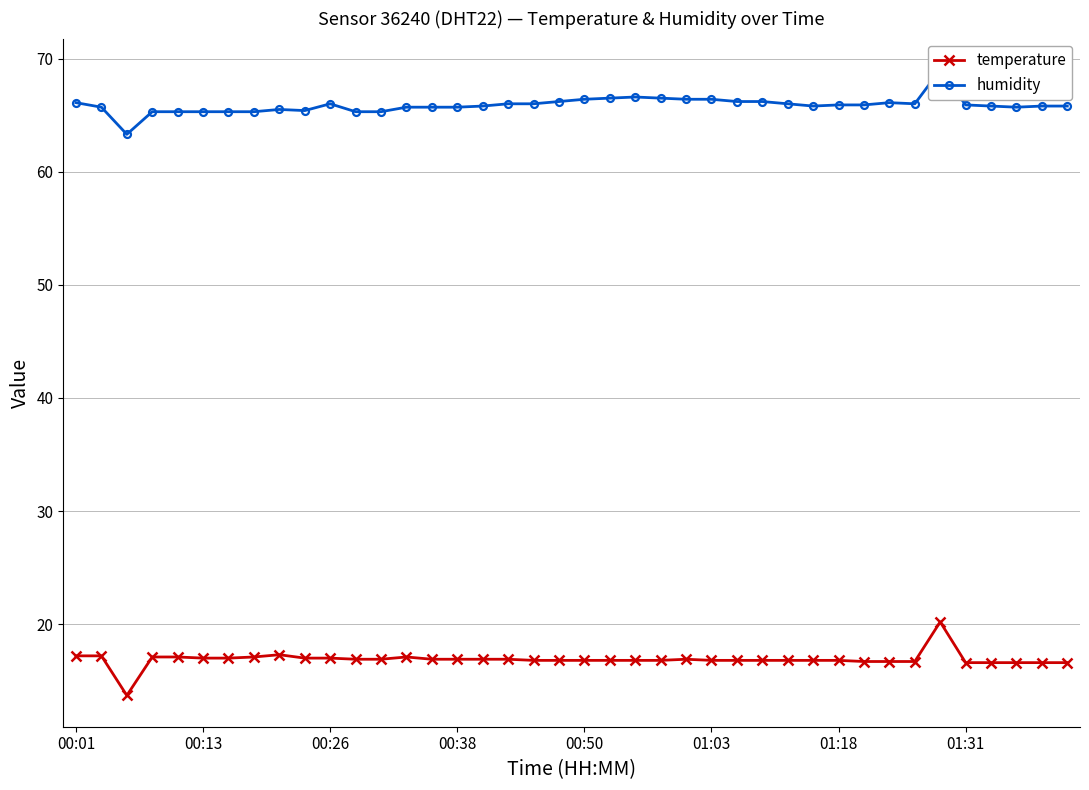

What is the minimum value for temperature?

13.7